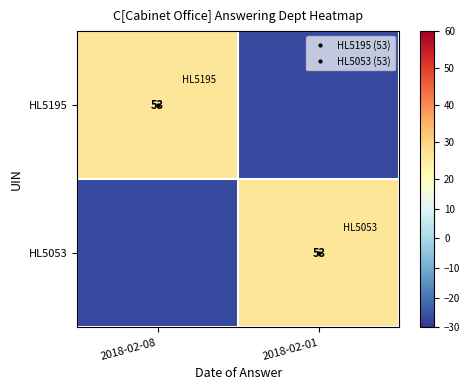

At which category is the sum across all series the highest?

2018-02-08